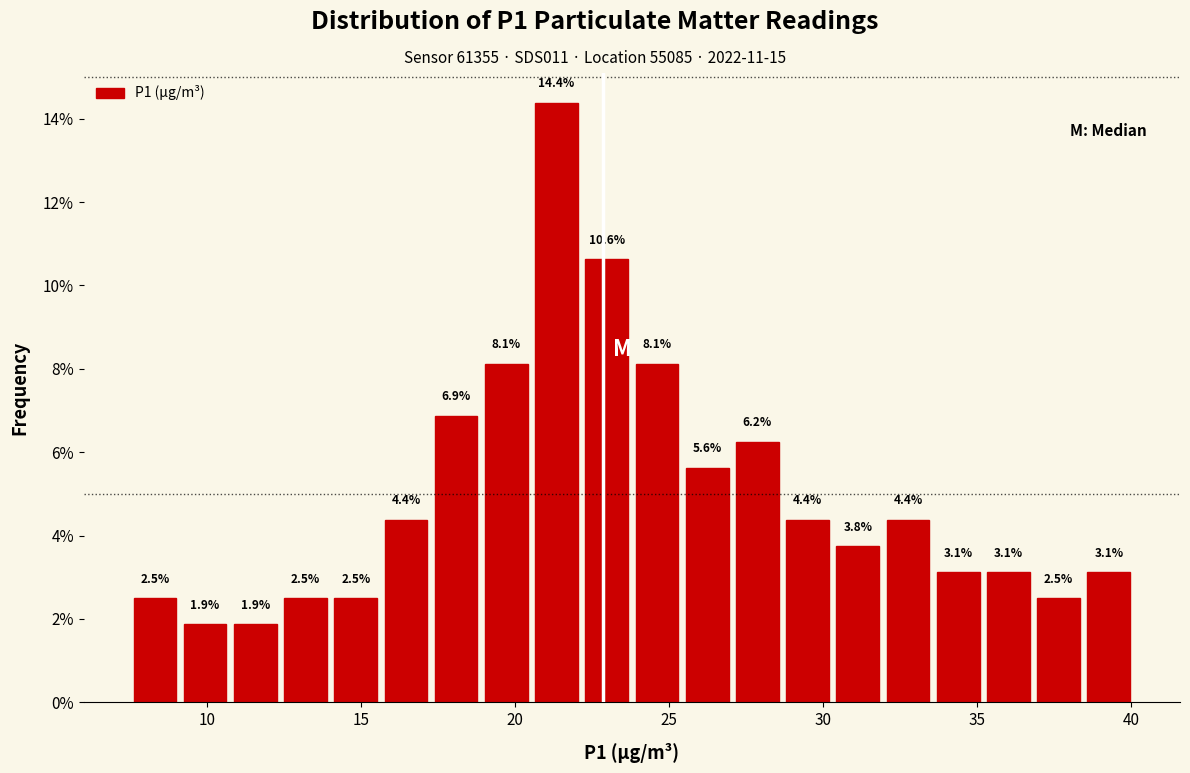

Around what value on the x-axis is the tallest bar? Give the approximate position of its centre, as read against the axis.

21.5